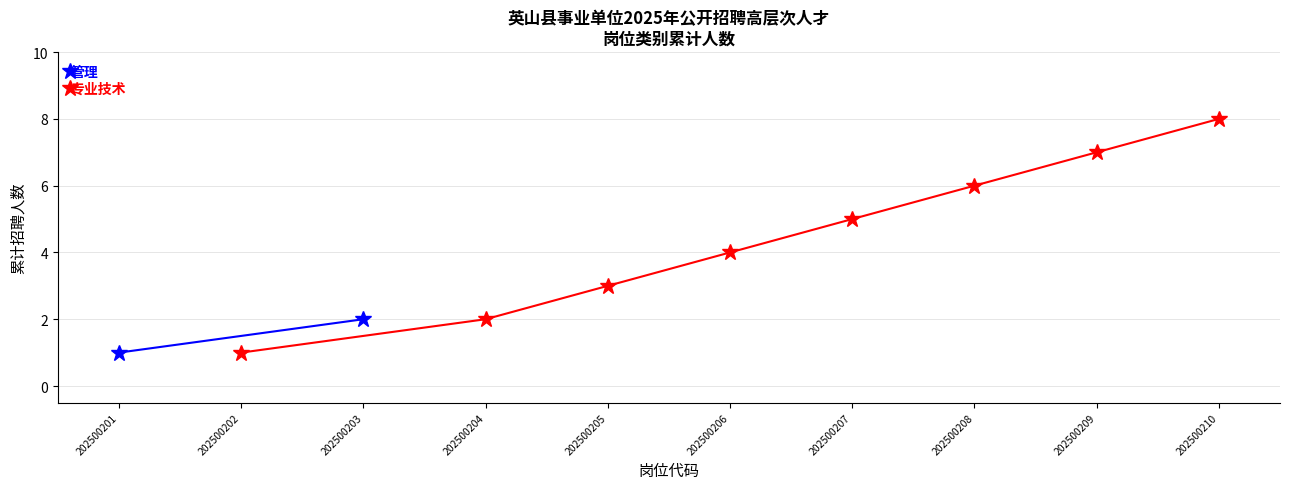

The 专业技术 series shows 3 at 202500204. True or false?

False